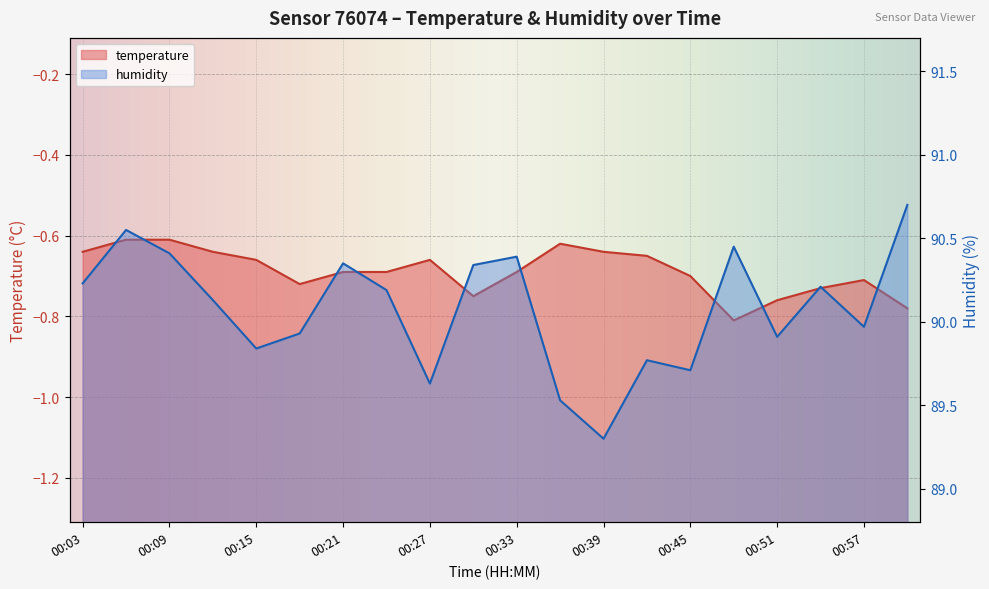

How many lines are shown in the chart?

2